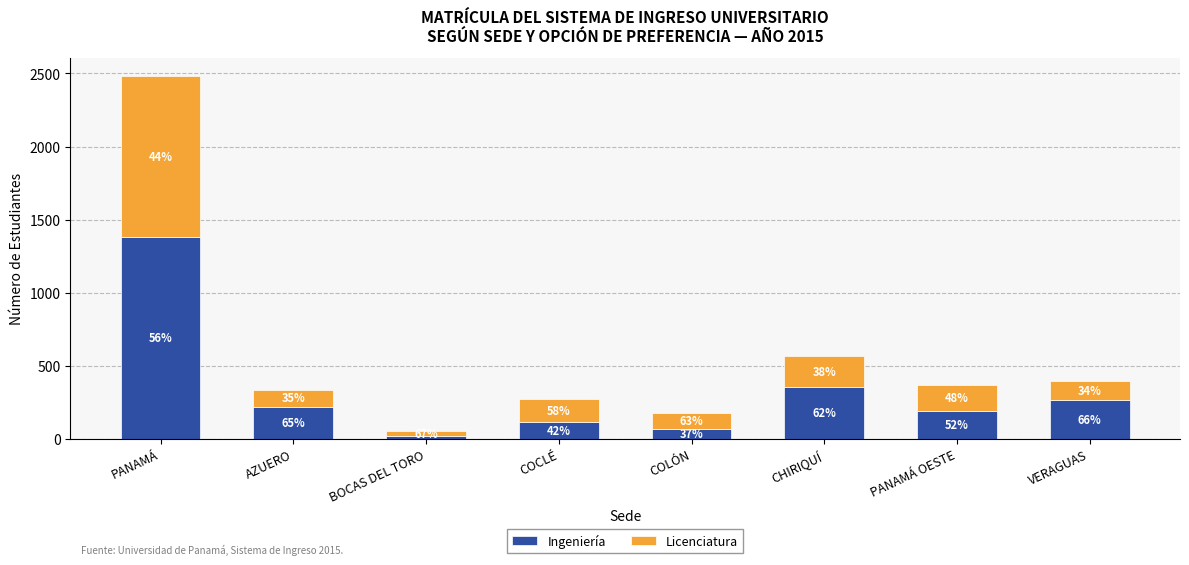

What is the label of the 3rd bar from the left?

BOCAS DEL TORO